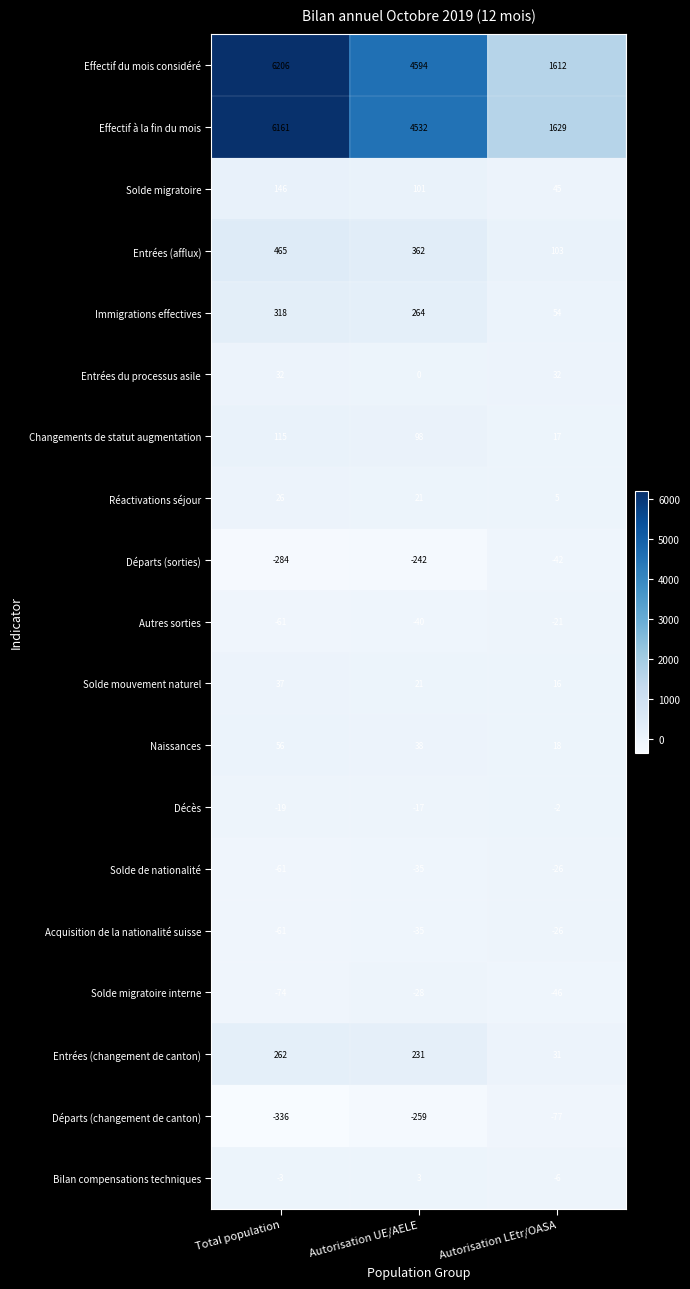

Which series has the widest spread of values?

Effectif du mois considéré